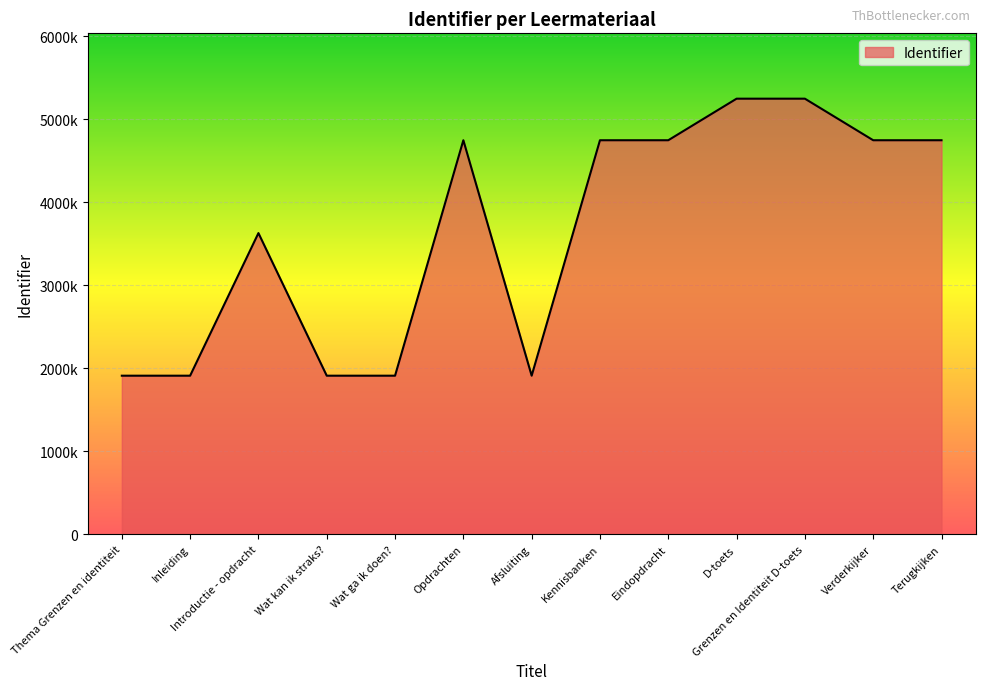

Does the chart display data point markers on the line(s)?

No